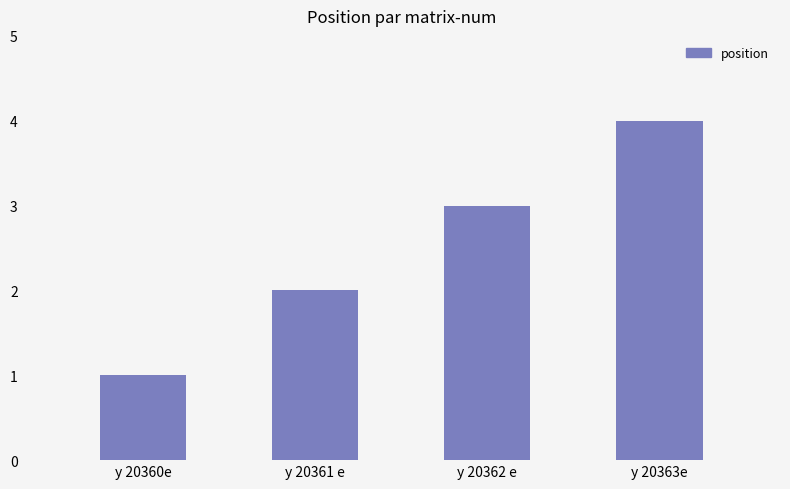

Rank the categories by value from highest to lowest.

y 20363e, y 20362 e, y 20361 e, y 20360e